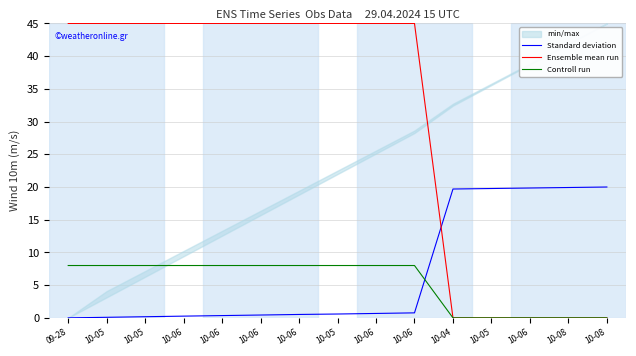

Between which two adjacent categories do Controll run and Standard deviation first intersect?

10-06 and 10-04